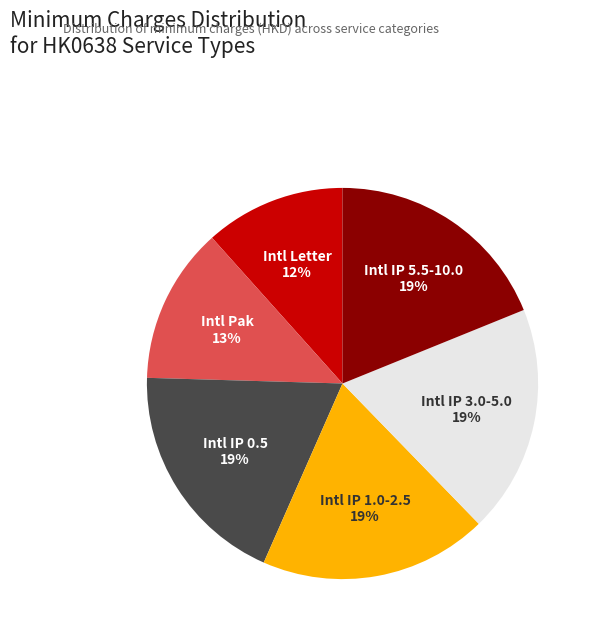

How many segments does this pie chart have?

6